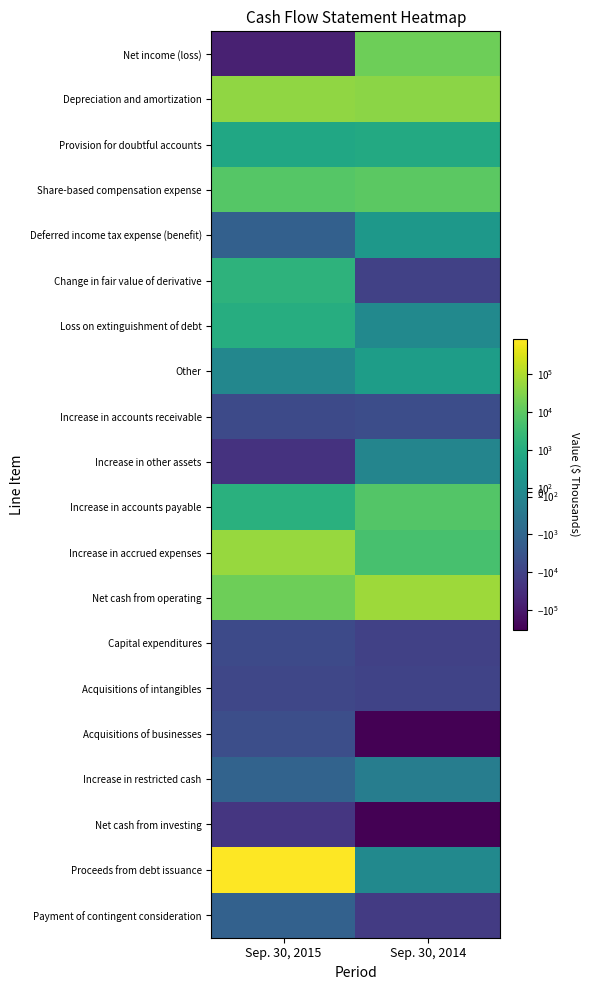

Which category has the highest value across all series?

Sep. 30, 2015